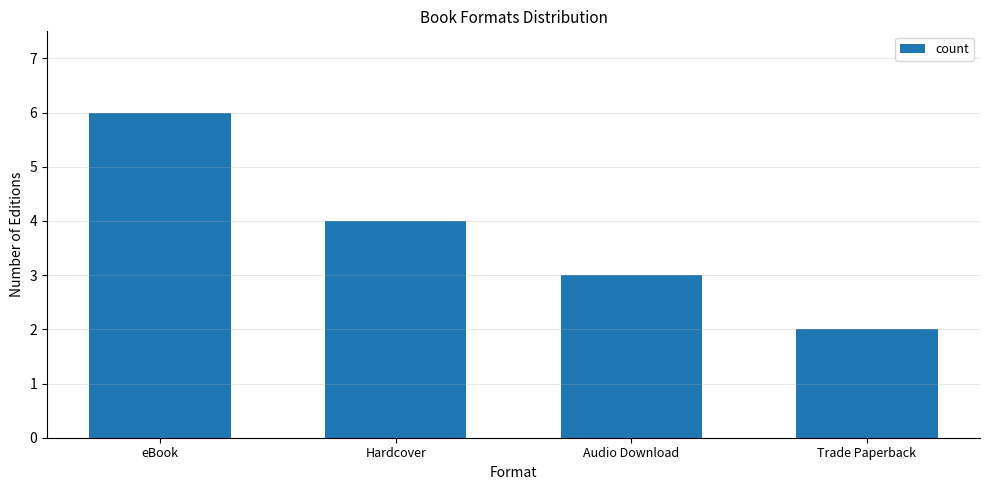

What is the label of the 2nd bar from the right?

Audio Download